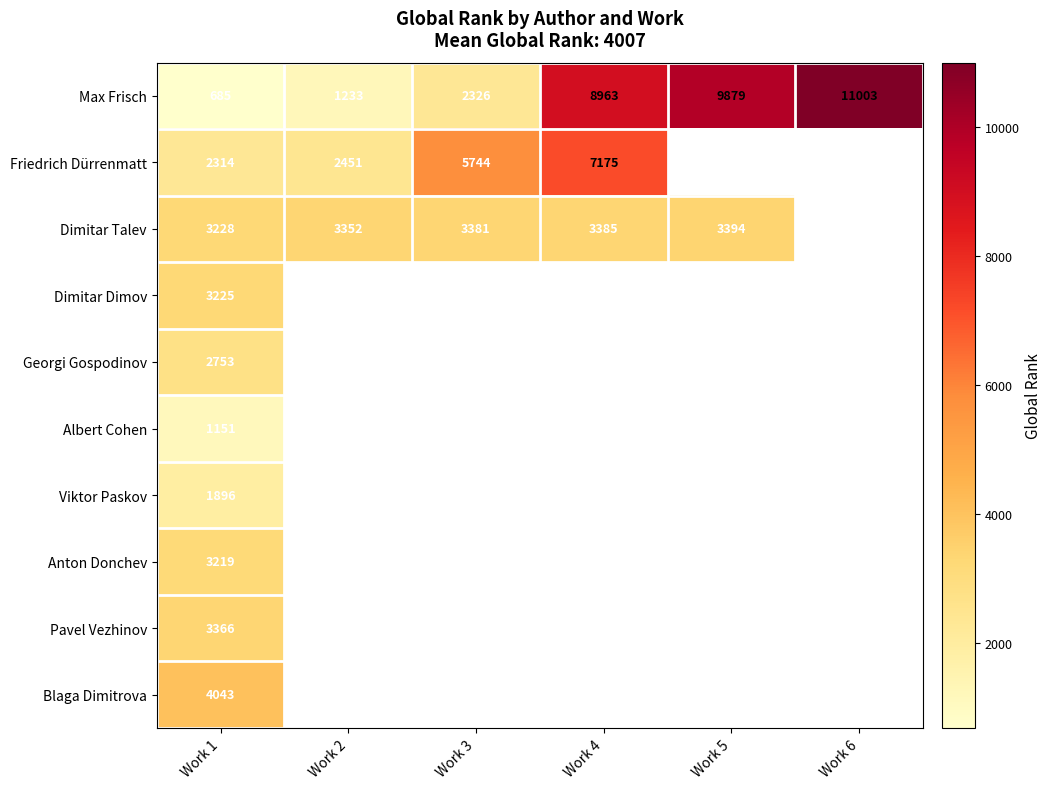

Between Work 2 and Work 6, which is larger?

Work 6